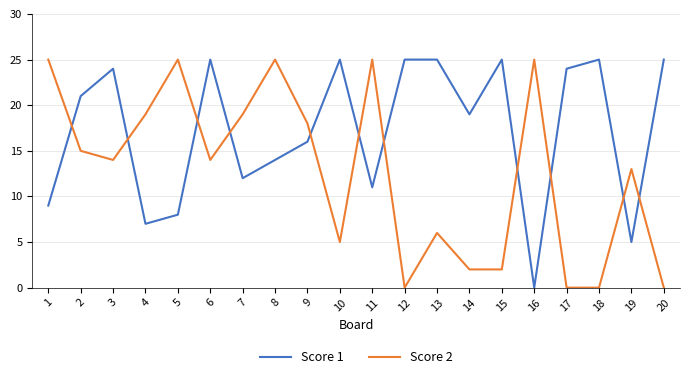

Does the chart have visible grid lines?

Yes